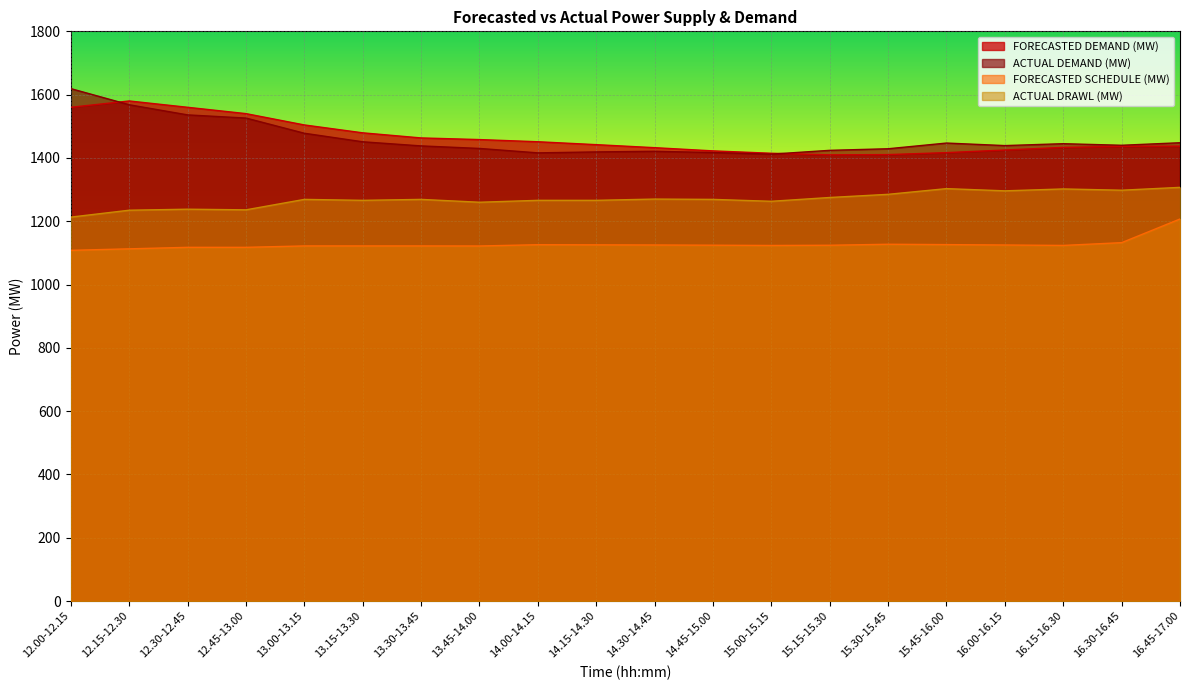

At how many categories does at least one series exceed 1421?

19